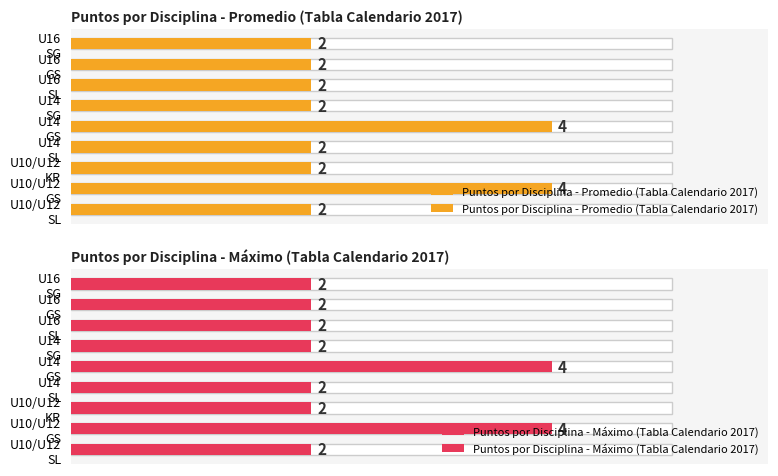

The Puntos por Disciplina - Máximo (Tabla Calendario 2017) series shows 2 at U10/U12 SL. True or false?

True